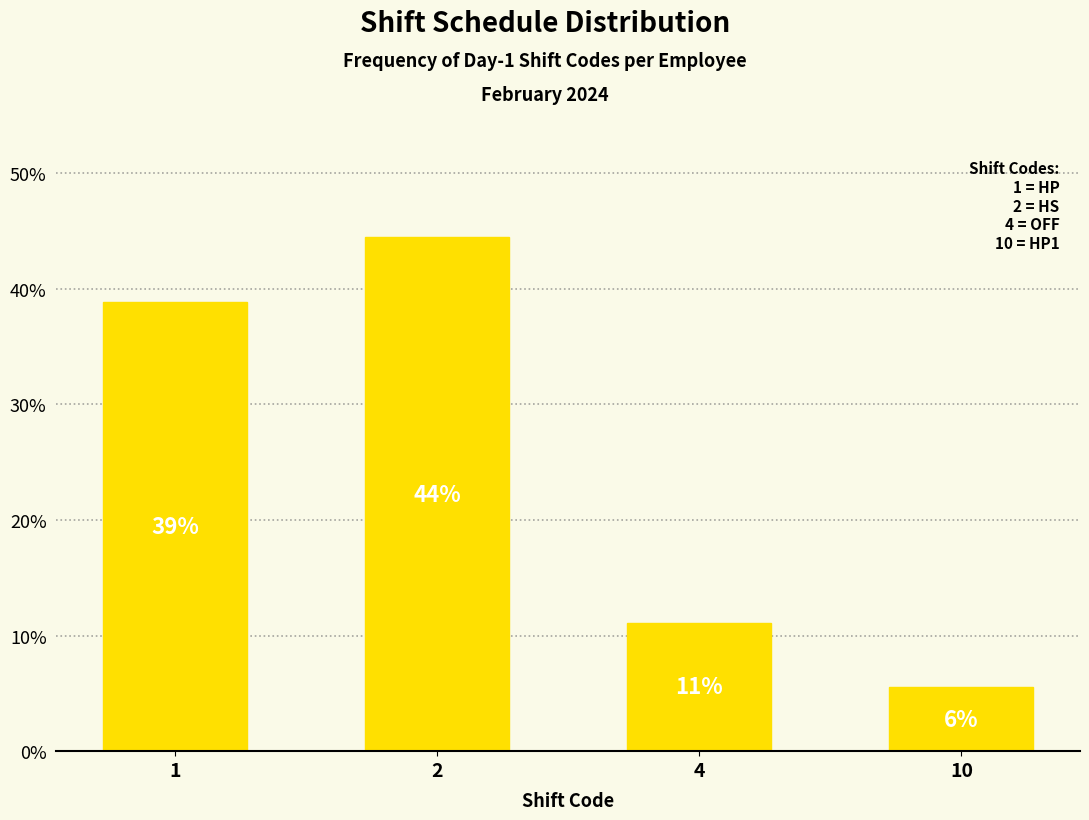

How many bars are there in total?

4